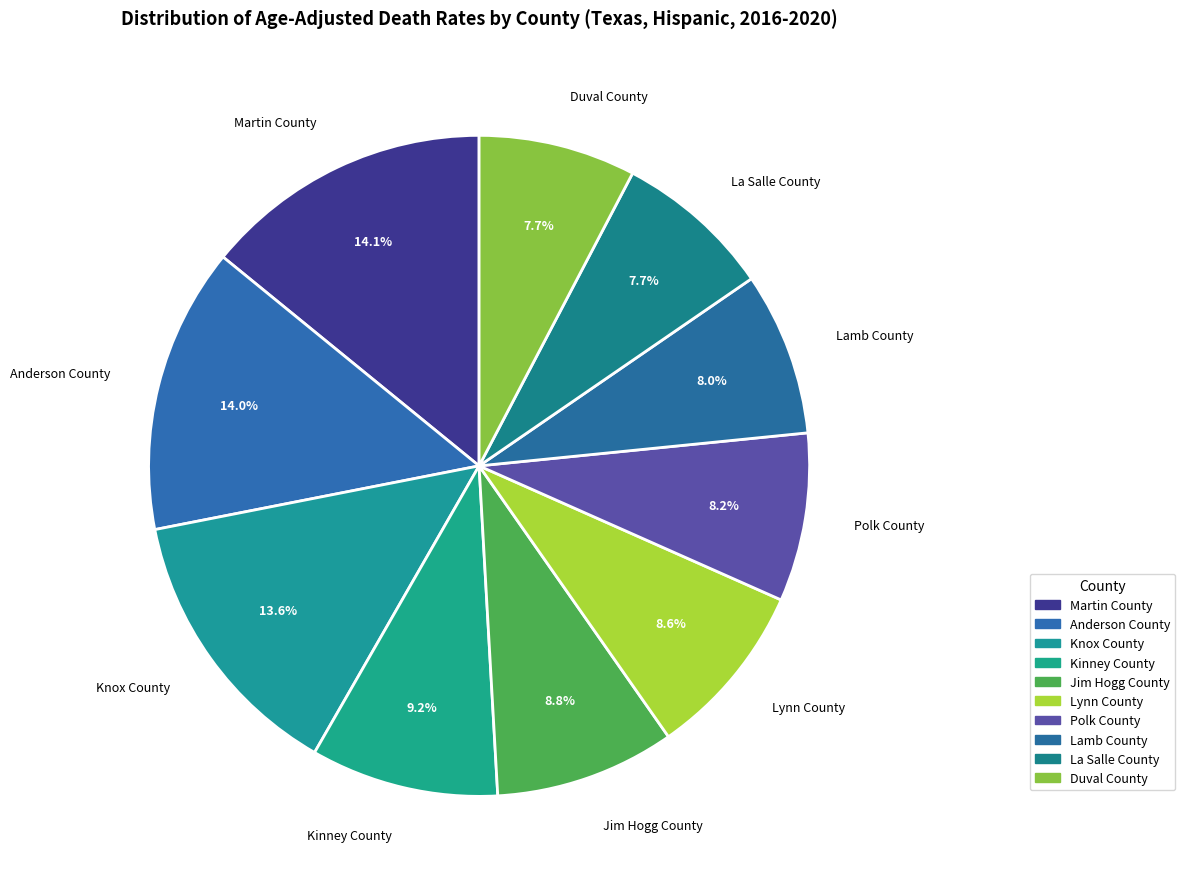

What is the ratio of the value at Knox County to the value at Duval County?

1.8